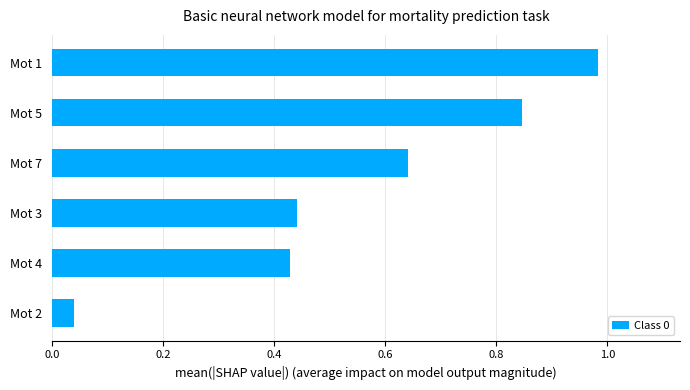

At which label is the value closest to 0?

Mot 2